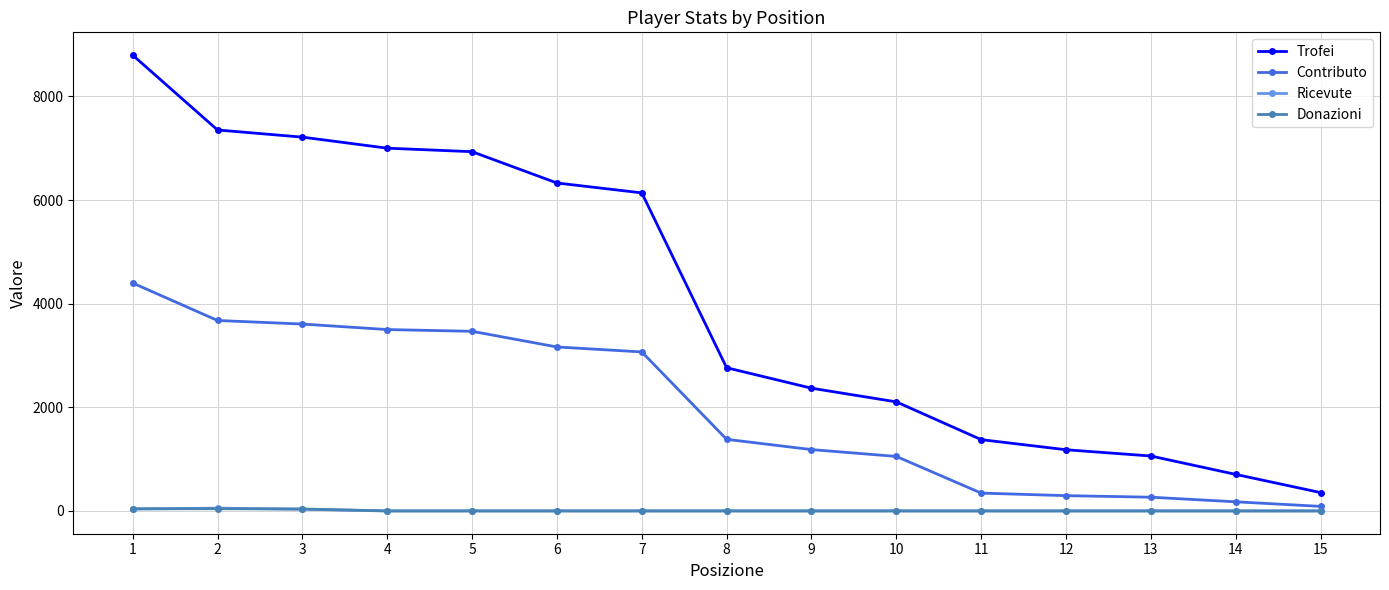

Is it true that Contributo equals 5092 at 6?

False